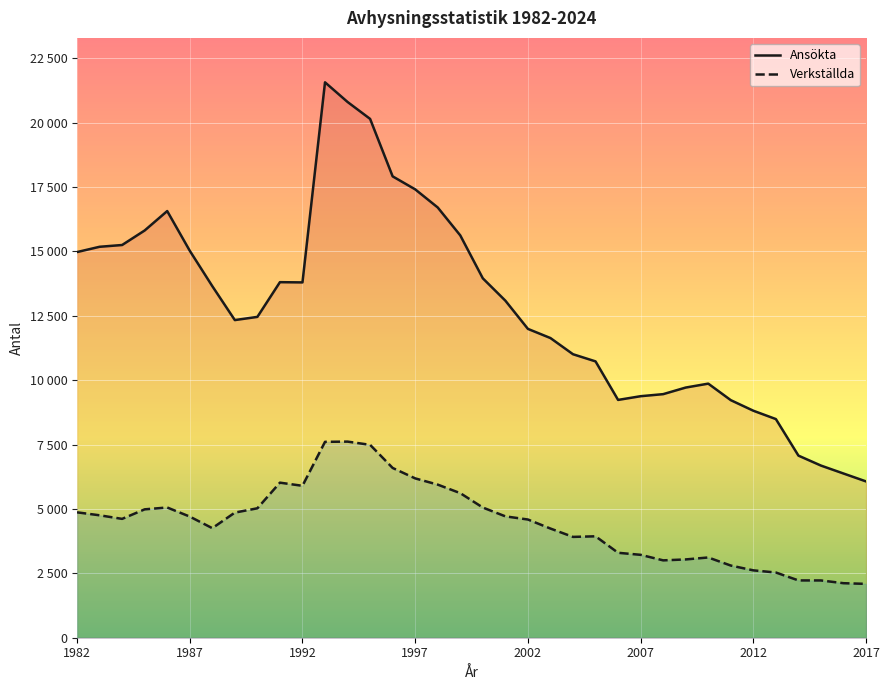

What is the sum of all Ansökta values?

461812